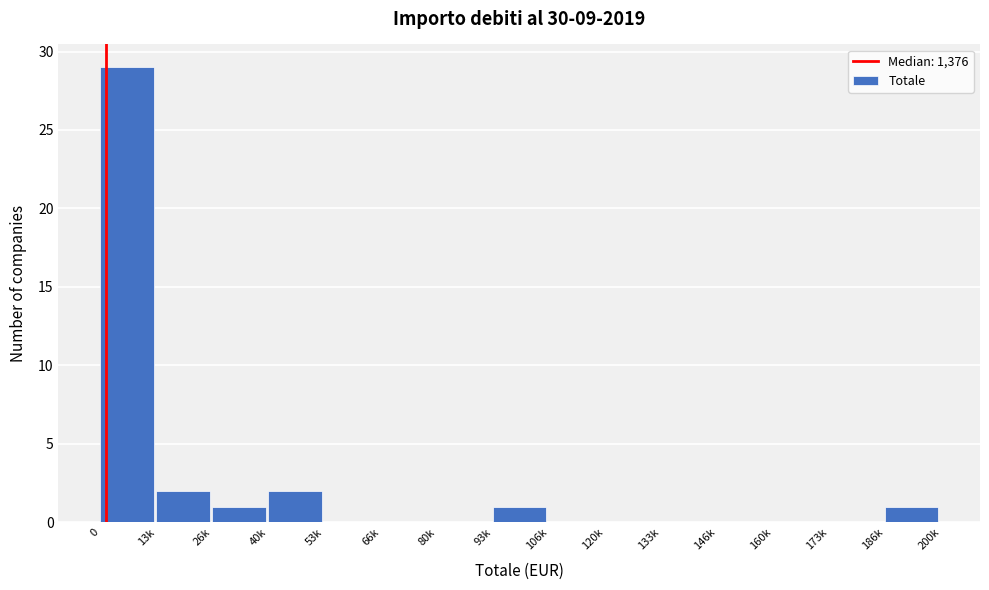

Reading left to right, transcribe all the data shown in this chart.

0=29	13k=2	26k=1	40k=2	53k=0	66k=0	80k=0	93k=1	106k=0	120k=0	133k=0	146k=0	160k=0	173k=0	186k=1